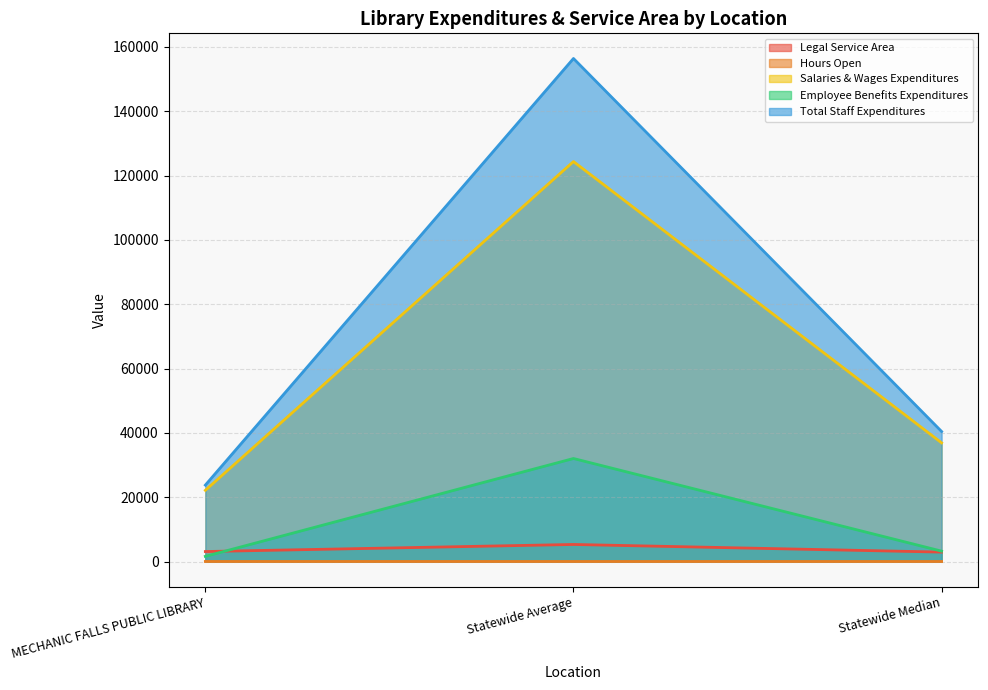

At which category is the sum across all series the highest?

Statewide Average